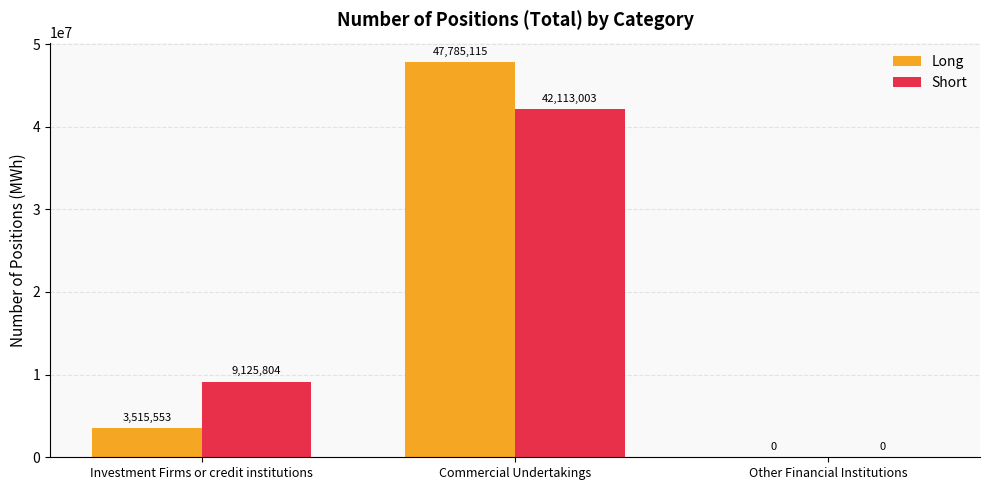

The value of Short at Other Financial Institutions is 0. True or false?

True